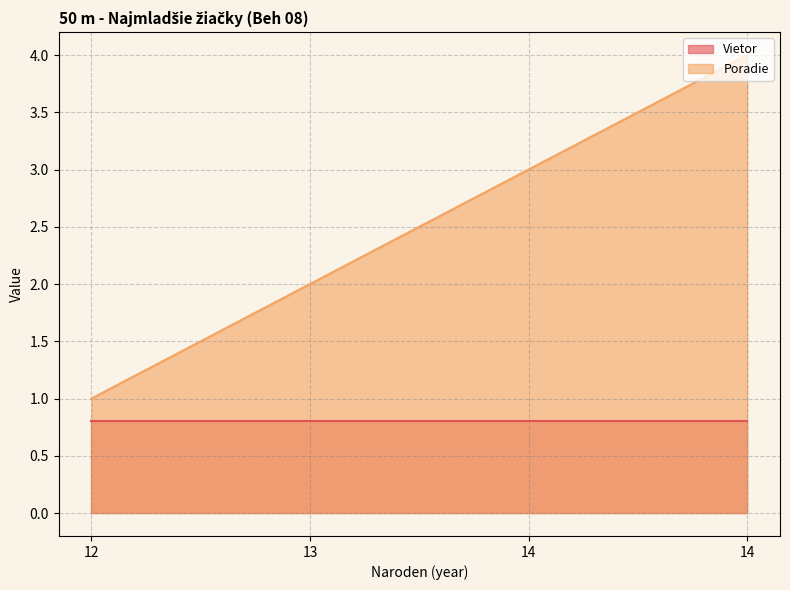

What is the change in value from 12 to 13?

+1